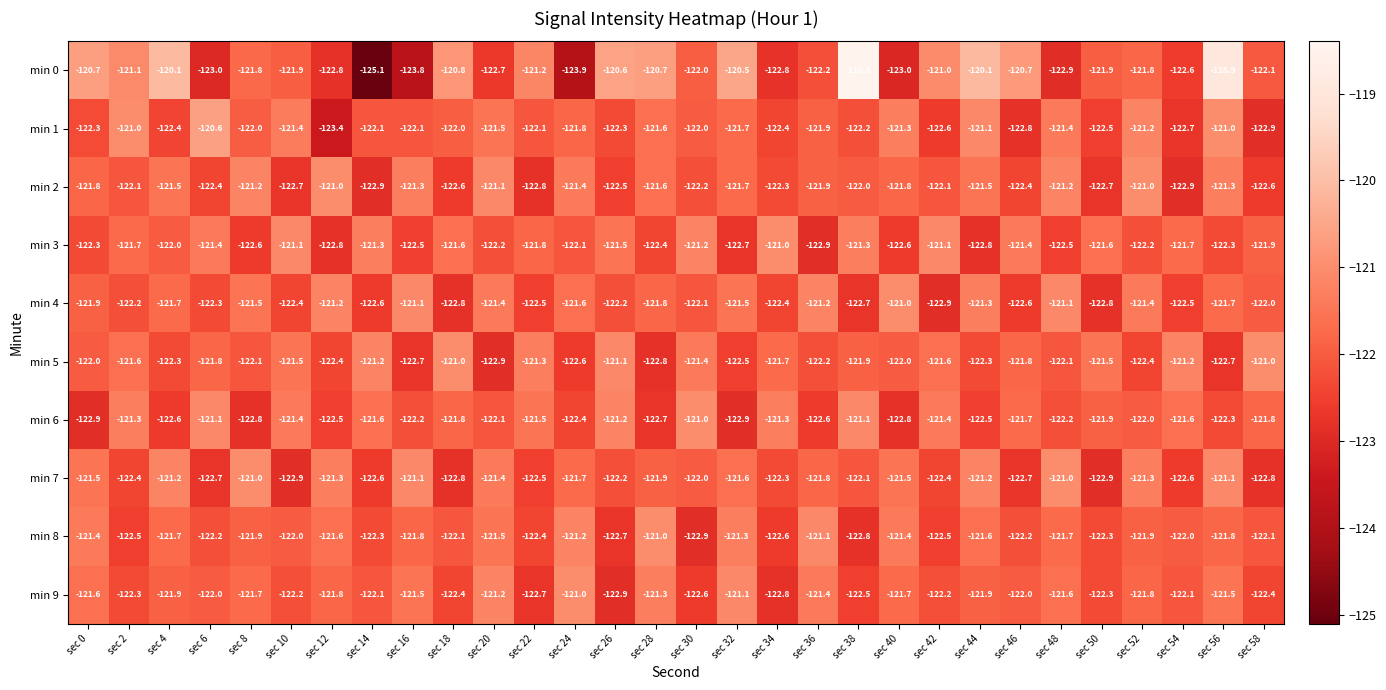

What is the difference between the maximum and minimum values in the min 4 series?

1.9